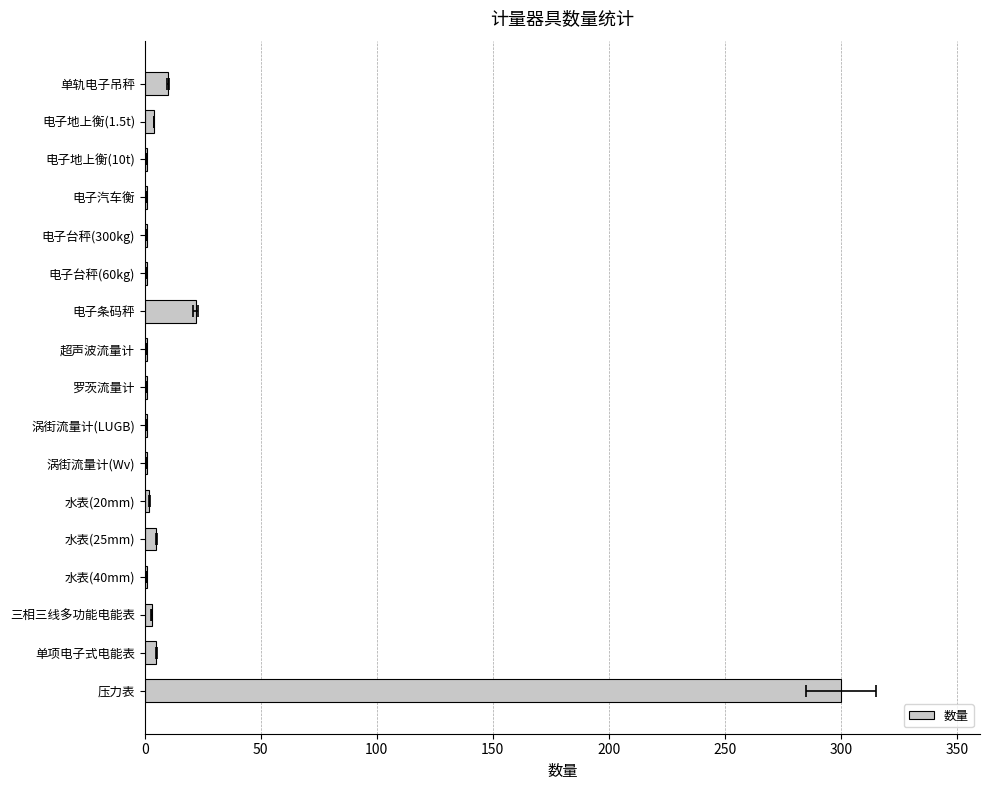

Reading right to left, what are all the values shown in this chart?

300	5	3	1	5	2	1	1	1	1	22	1	1	1	1	4	10